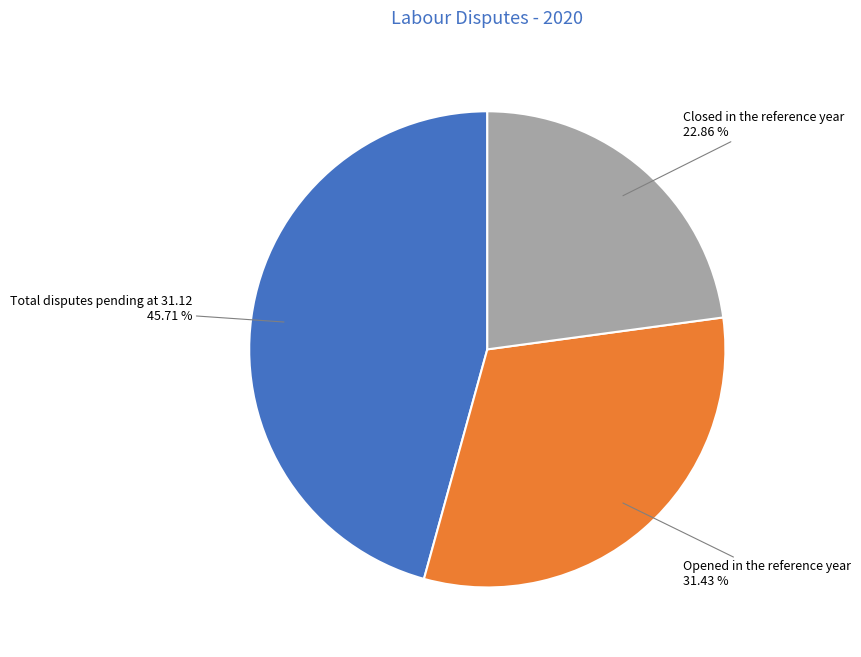

Is there a majority slice in this chart?

No